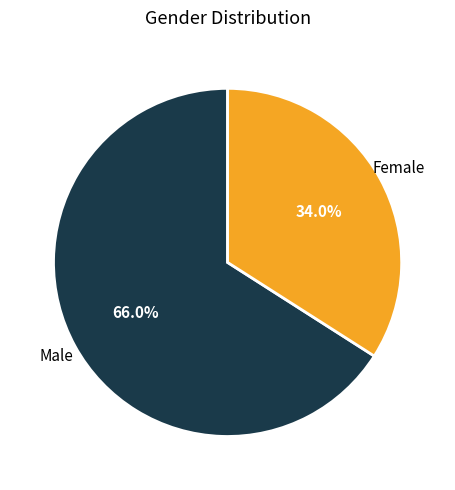

Does any single category account for the majority?

Yes